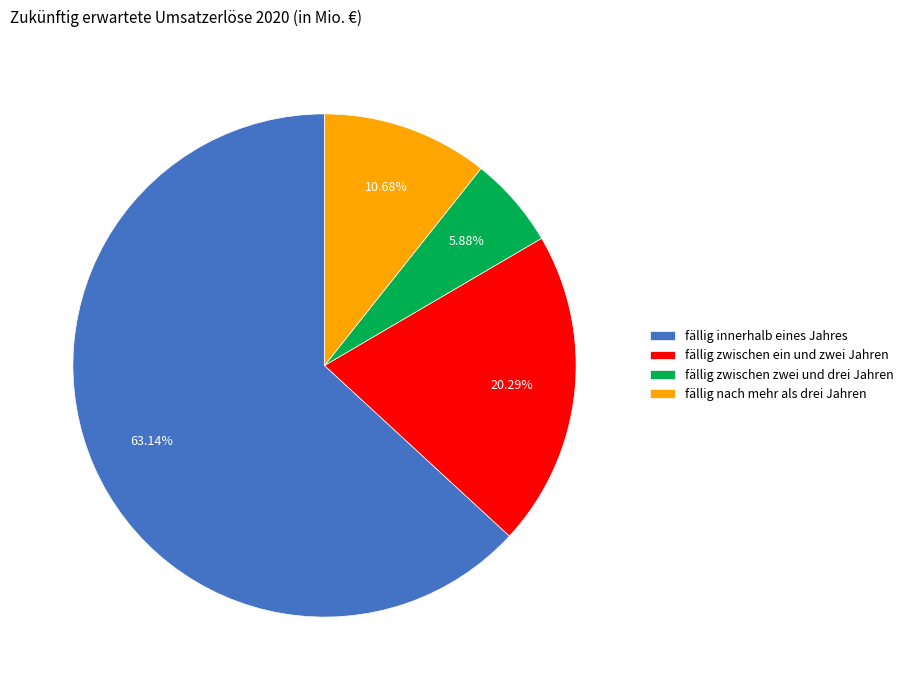

The fällig nach mehr als drei Jahren slice represents 11% of the pie. True or false?

True